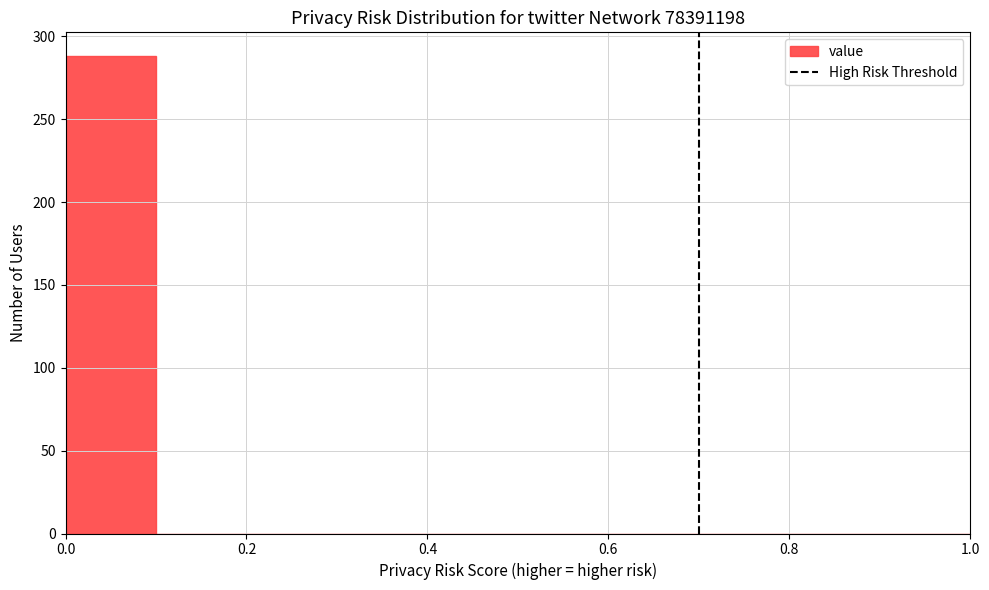

Reading left to right, transcribe this chart: for each bar, give the range it covers on the x-axis and its height. The values are not printed on the chart, so give them approximately, as read against the axis.

0.0 to 0.1: 290
0.1 to 0.2: 0
0.2 to 0.3: 0
0.3 to 0.4: 0
0.4 to 0.5: 0
0.5 to 0.6: 0
0.6 to 0.7: 0
0.7 to 0.8: 0
0.8 to 0.9: 0
0.9 to 1.0: 0